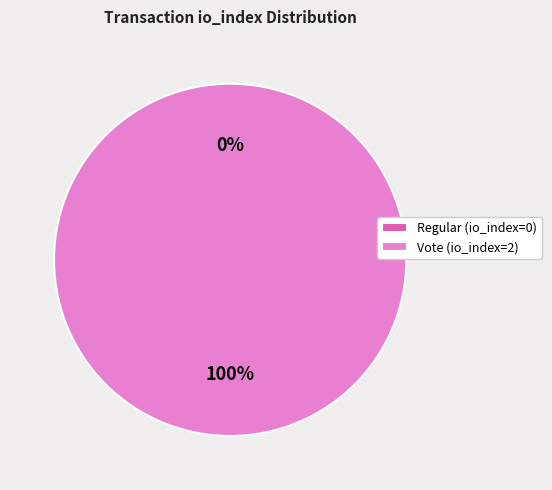

Do Regular (io_index=0) and Vote (io_index=2) together represent more than half of the pie?

Yes